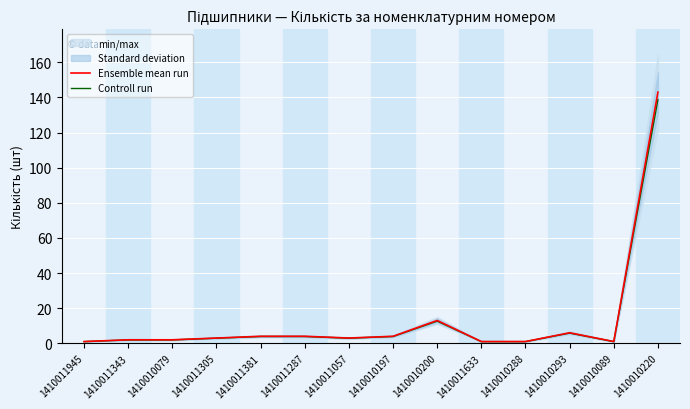

In Ensemble mean run, how many points are lower than both neighbors (excluding endpoints)?

2